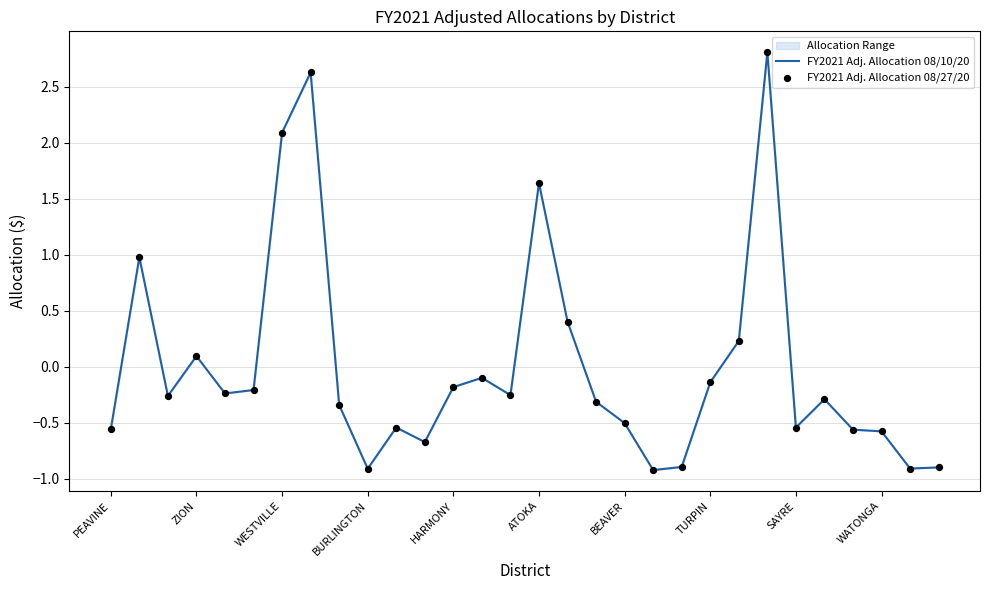

At how many categories does at least one series exceed 2?

3